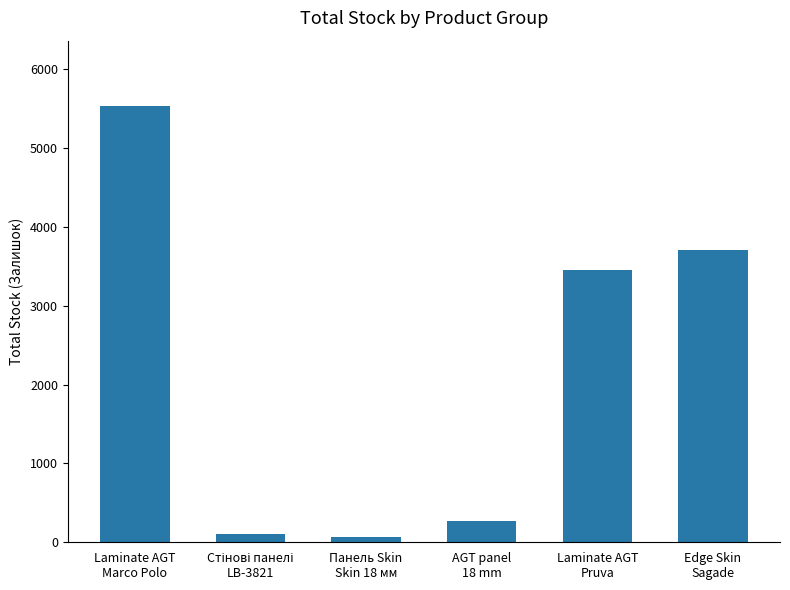

What is the greatest value displayed?

5533